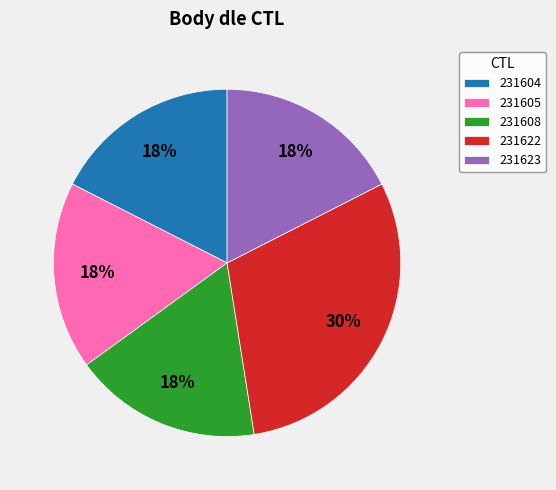

To the nearest percent, what is the average slice percentage?

20%